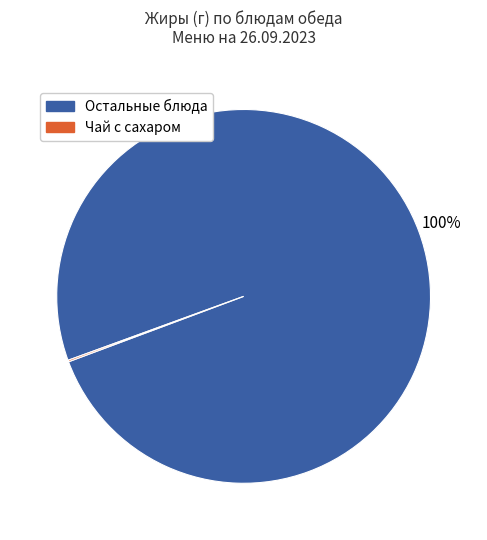

To the nearest percent, what is the average slice percentage?

50%